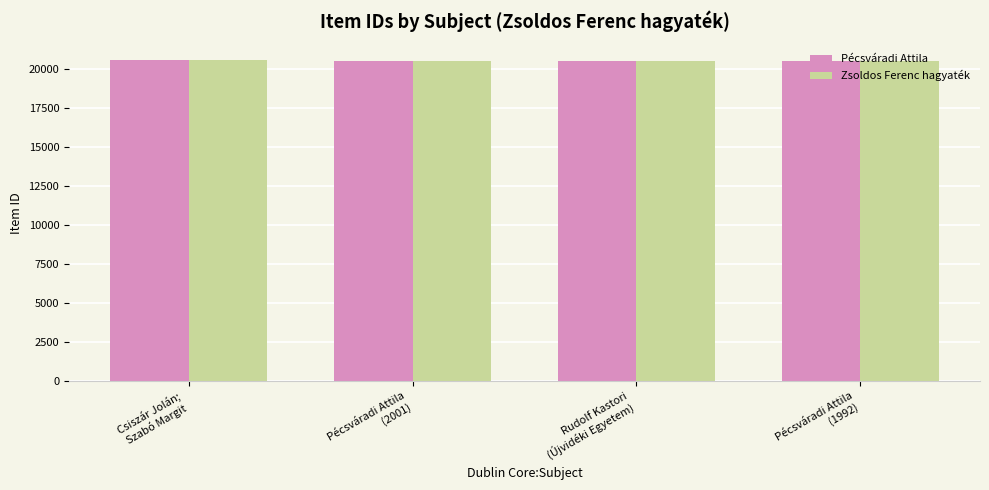

How many groups of bars are there?

4